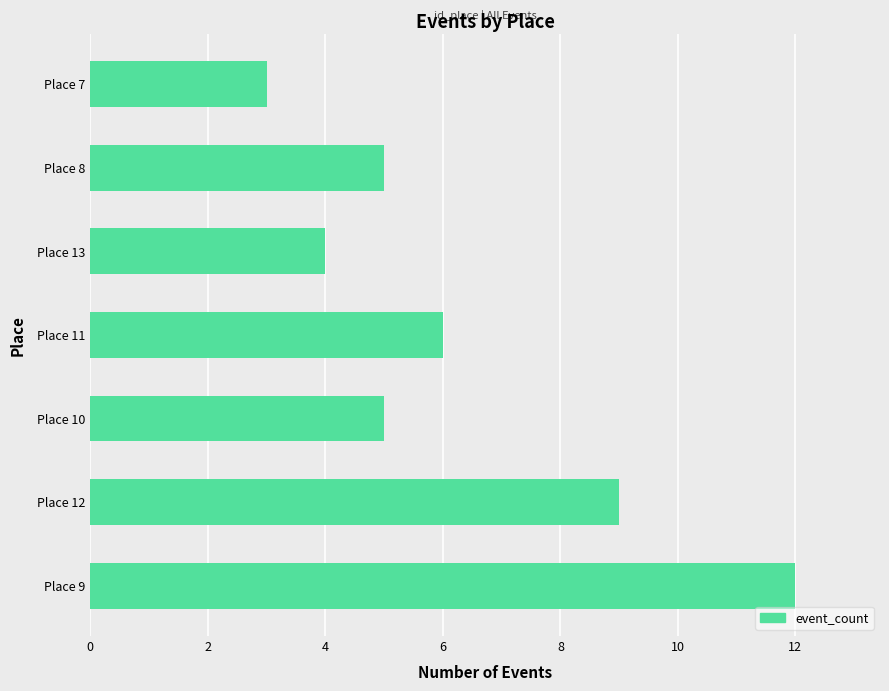

Does the chart contain any negative values?

No